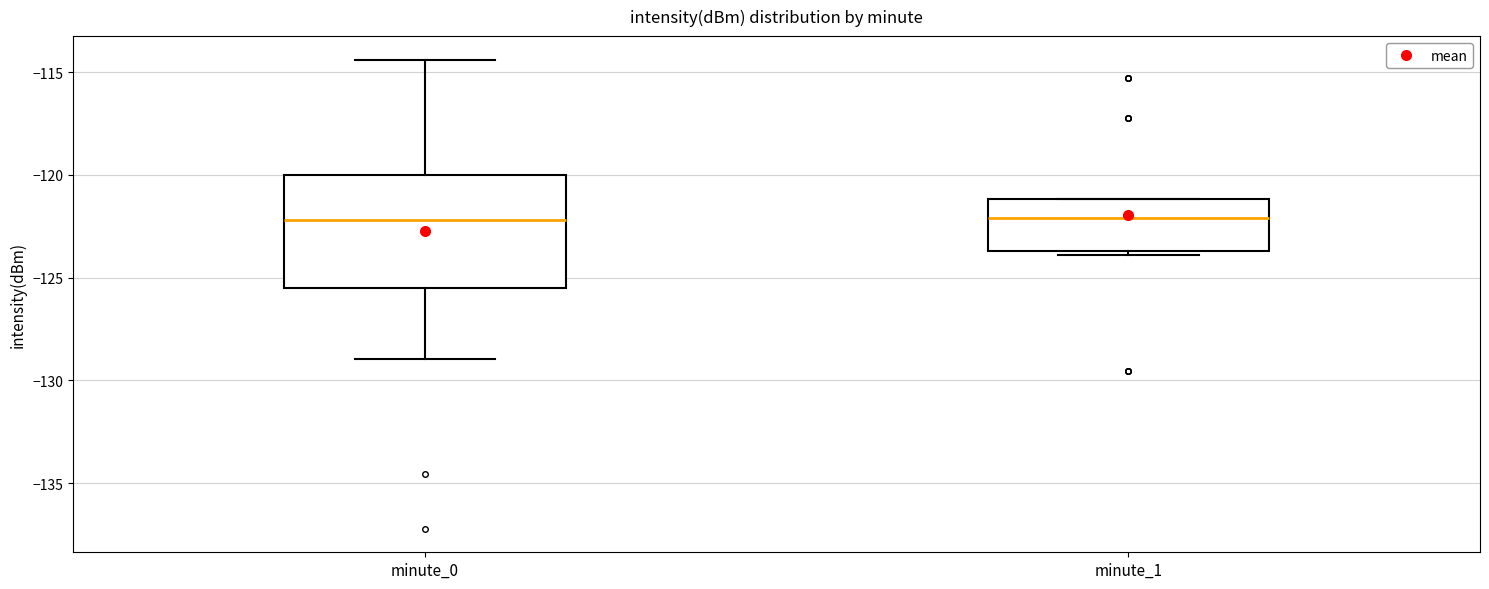

Reading left to right, transcribe this box plot: for each box, give where its median line is, the range the box spans, and where its two whiskers end, as read against the y-axis. The values are not printed on the chart, so give them approximately, as read against the axis.

minute_0: median -122.0, box -125.5 to -120.0, whiskers -129.0 to -114.5
minute_1: median -122.0, box -123.5 to -121.0, whiskers -124.0 to -121.0